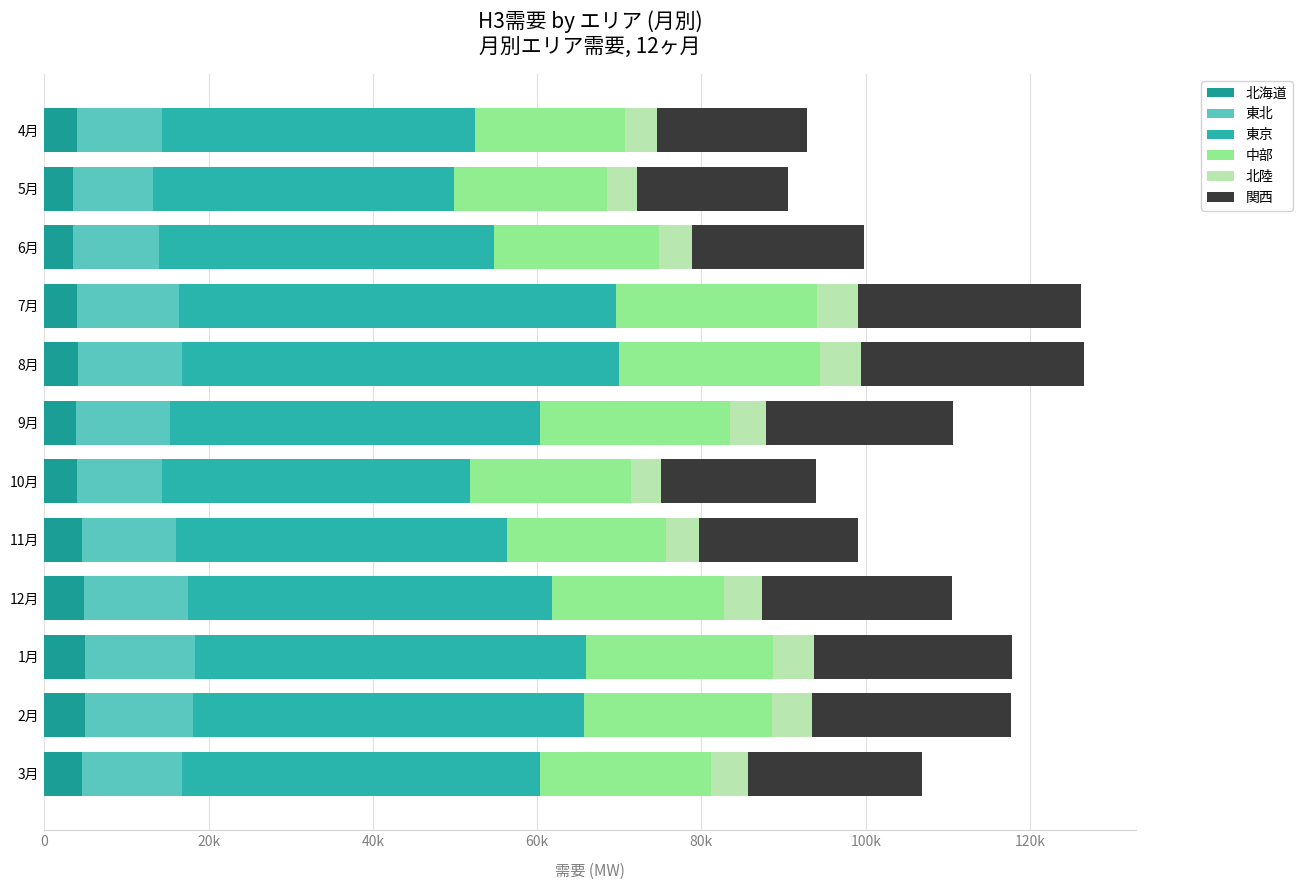

How many groups of bars are there?

12